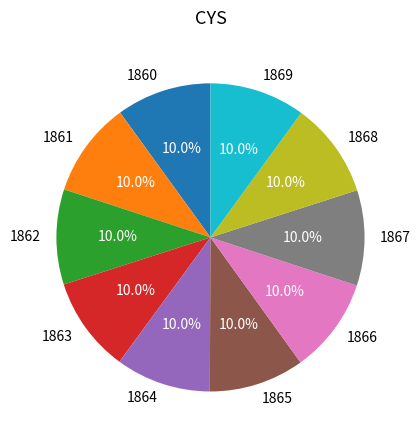

True or false: 1863 accounts for 1% of the total.

False